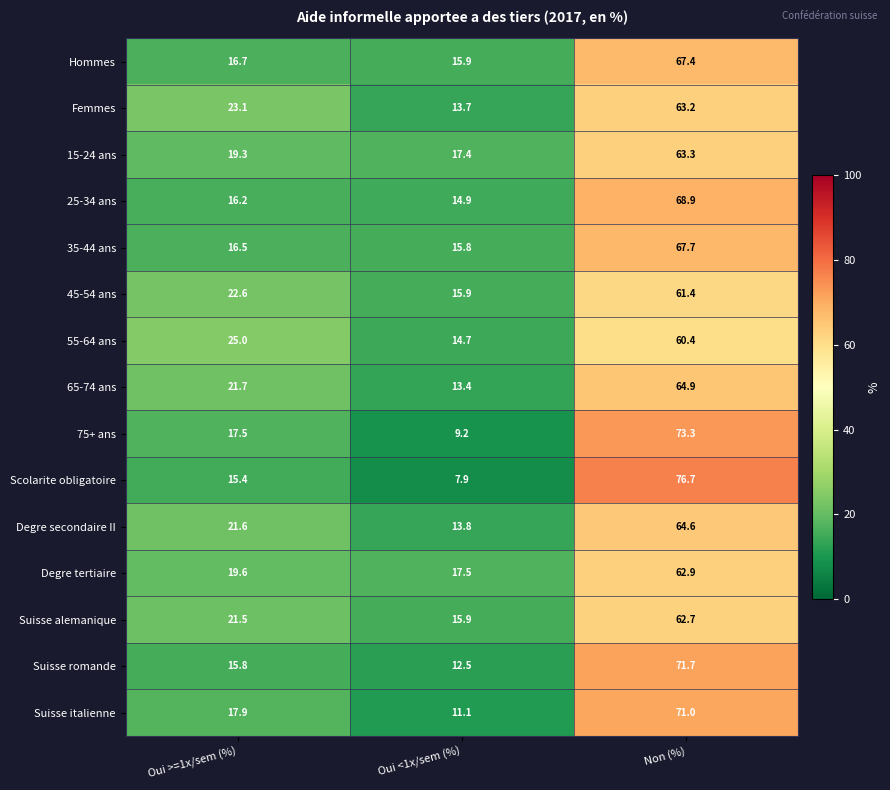

Rank the series by their maximum value, from highest to lowest.

Scolarite obligatoire, 75+ ans, Suisse romande, Suisse italienne, 25-34 ans, 35-44 ans, Hommes, 65-74 ans, Degre secondaire II, 15-24 ans, Femmes, Degre tertiaire, Suisse alemanique, 45-54 ans, 55-64 ans